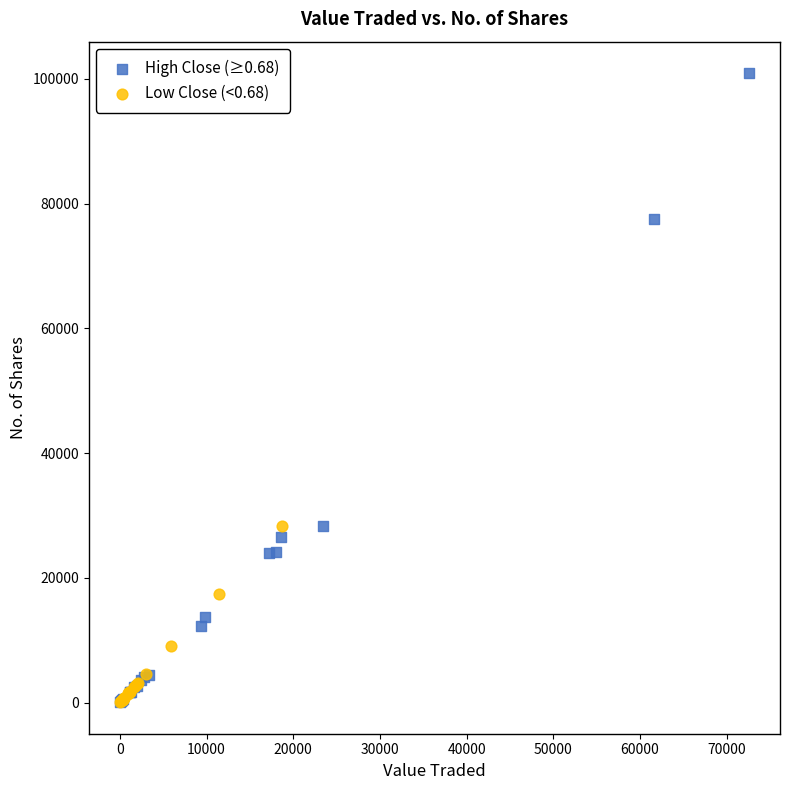

Which series has the largest Y range (max minus min)?

High Close (≥0.68)